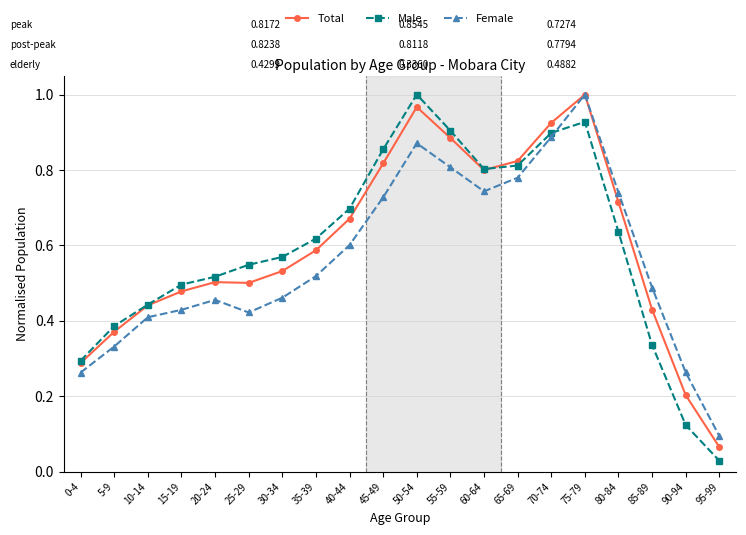

Where is Female nearest to the value 0?

95-99